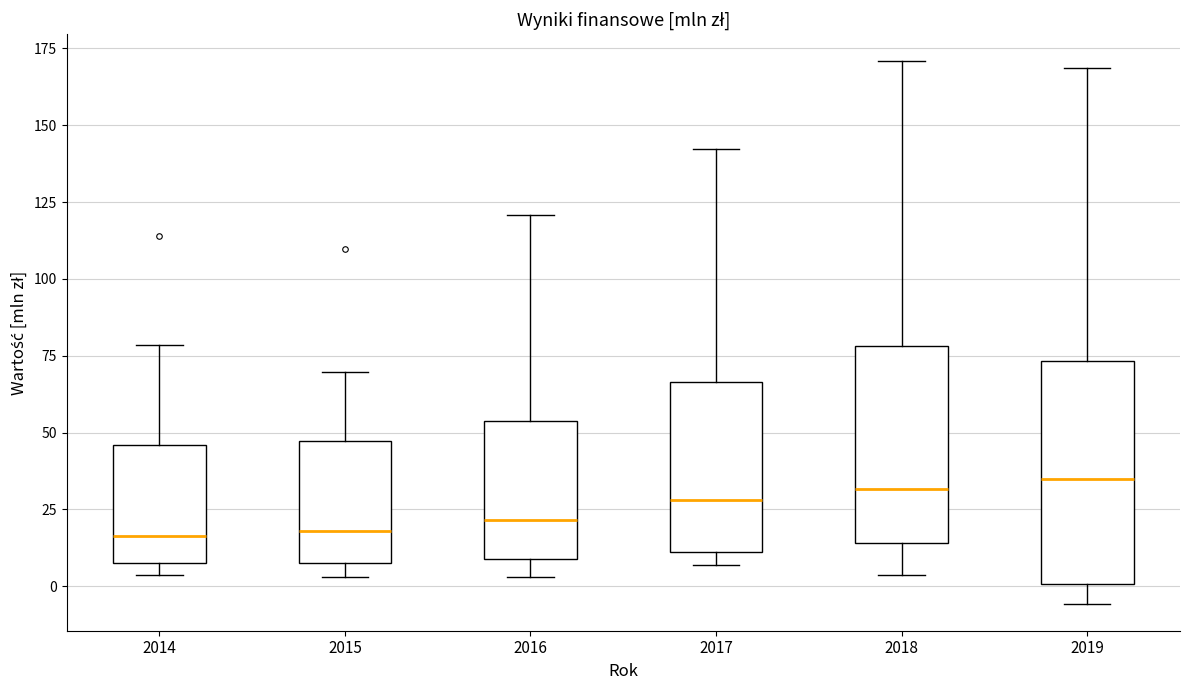

Comparing the boxes themselves (not the whiskers), which one is the tallest?

2019